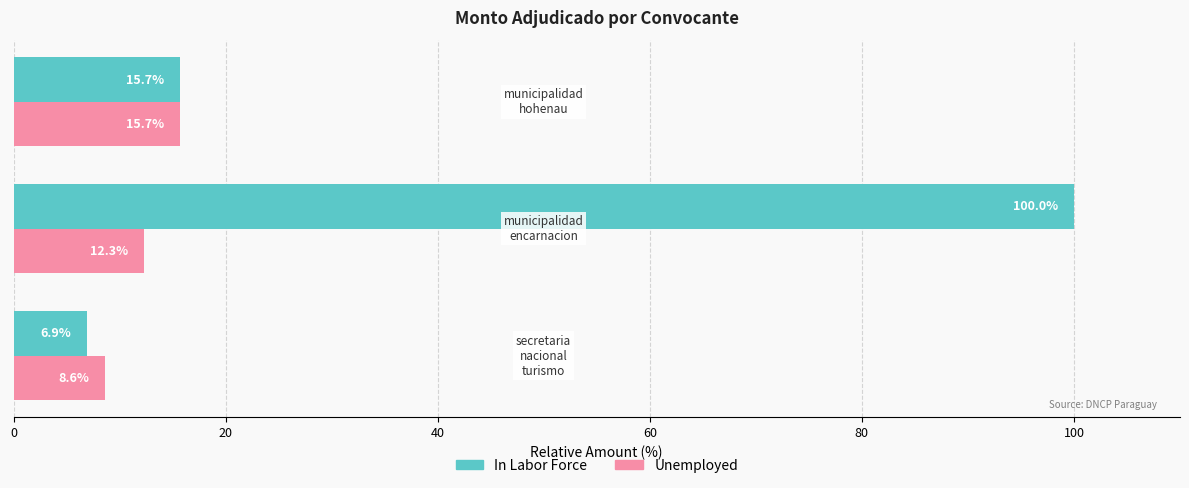

What is the lowest value of the Unemployed series?

8.6